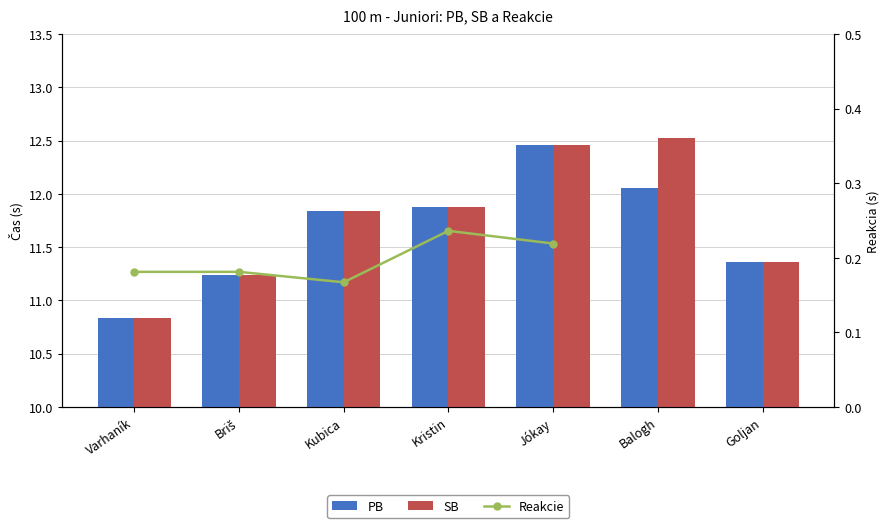

What position from the left is Balogh?

6